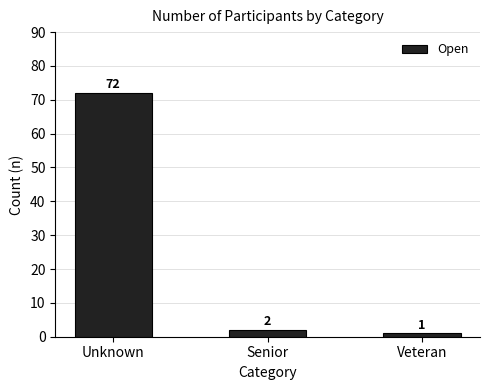

What is the greatest value displayed?

72